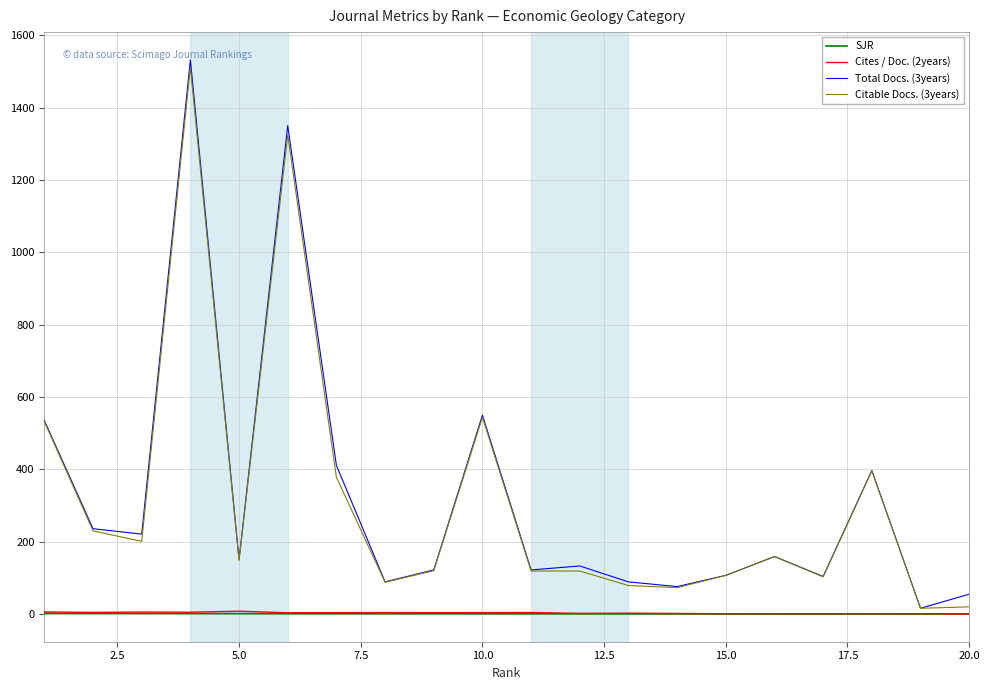

True or false: Citable Docs. (3years) and SJR cross at least once.

False